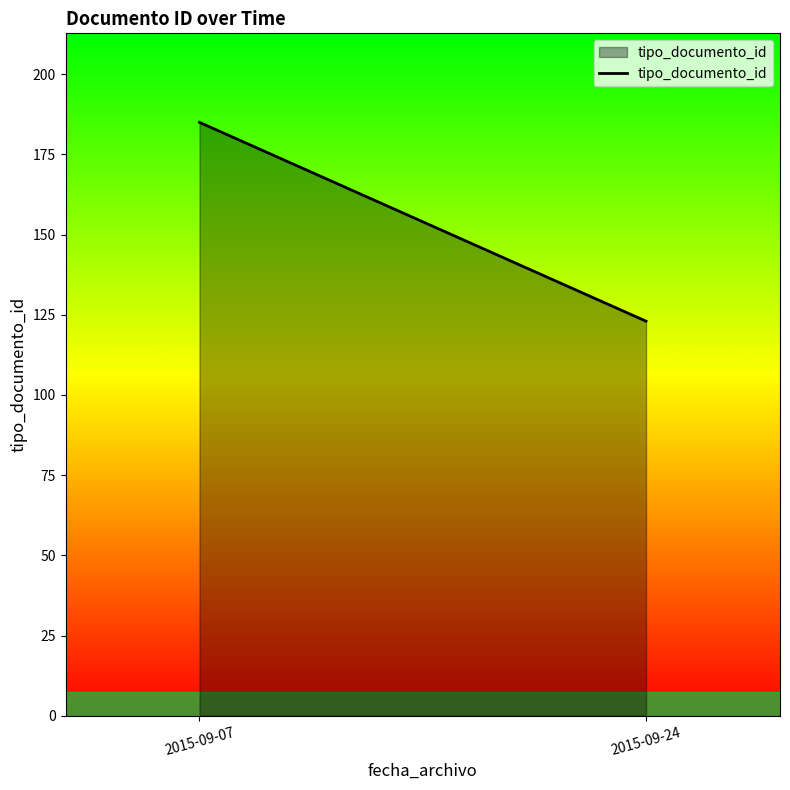

Count the number of data series in this chart.

1